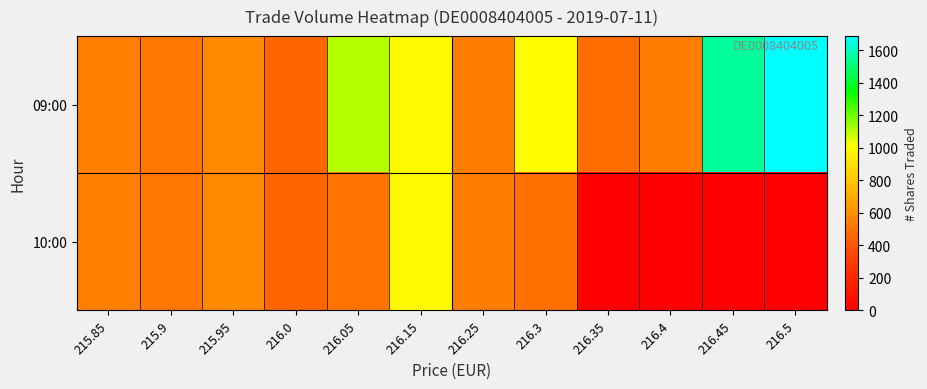

At 216.3, list the series in order from largest to smallest.

09:00, 10:00